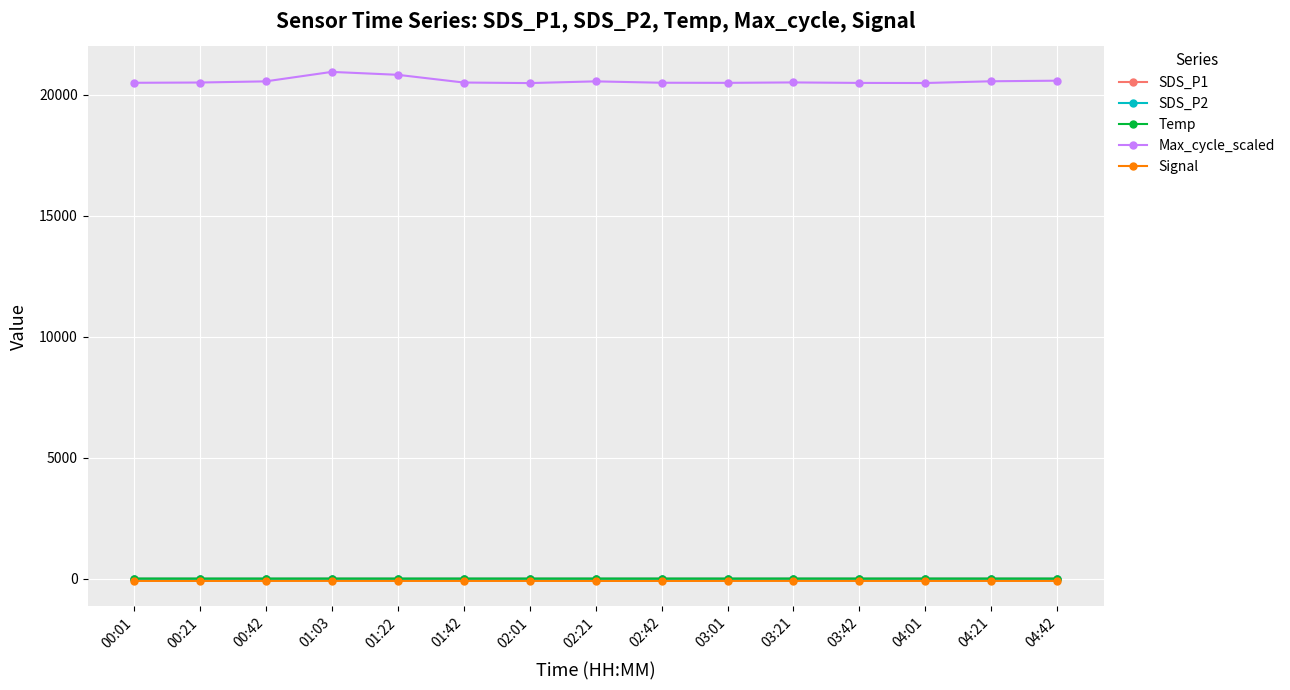

The value of Max_cycle_scaled at 01:42 is 20503.0. True or false?

True